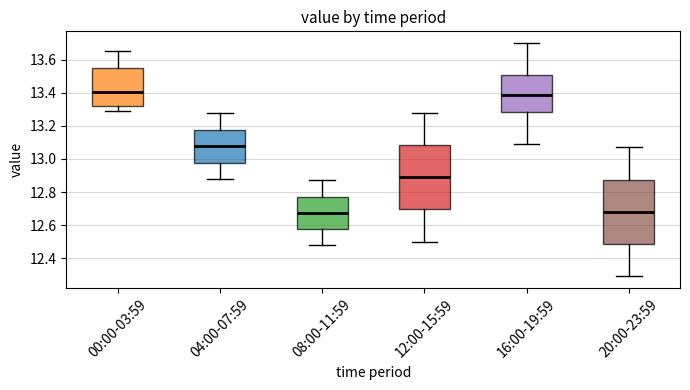

Where does the median line of the box for 08:00-11:59 sit on the y-axis? The values are not printed on the chart, so give them approximately, as read against the axis.

12.68